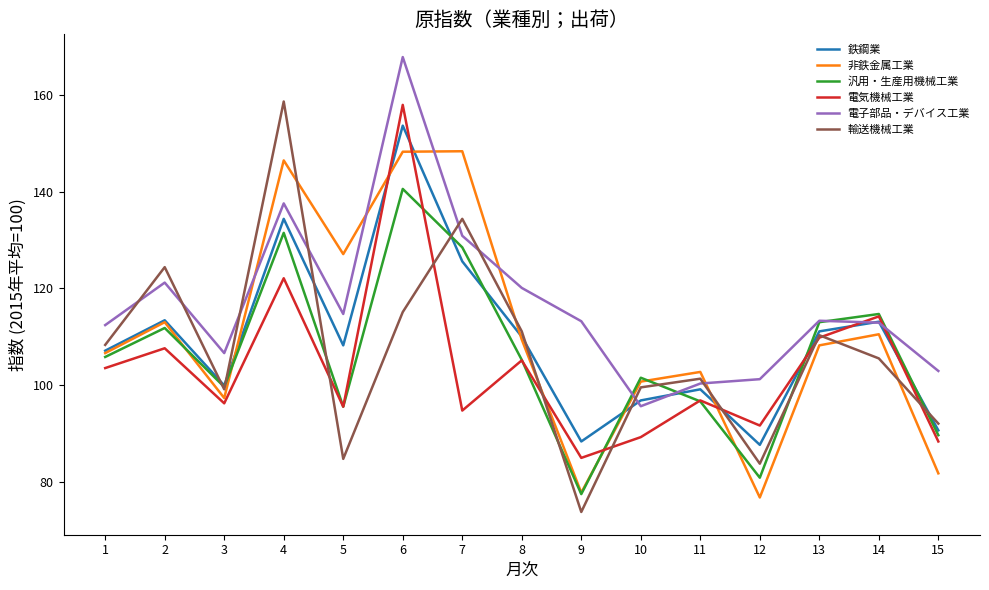

Which series has the largest total across all categories?

電子部品・デバイス工業